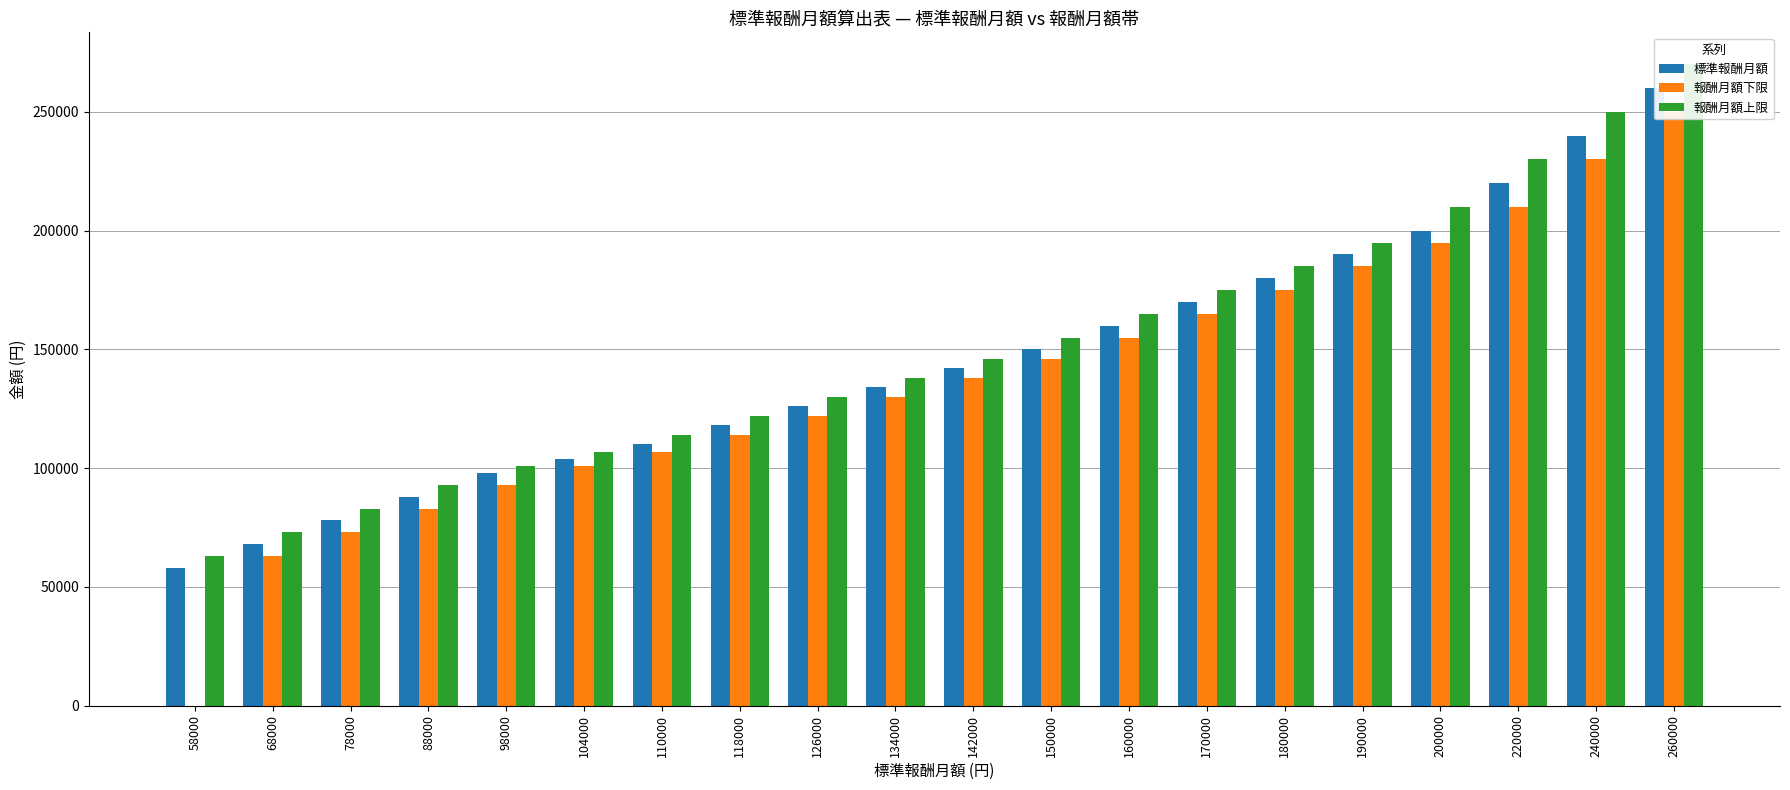

What is the average value of the 報酬月額下限 series?

136750